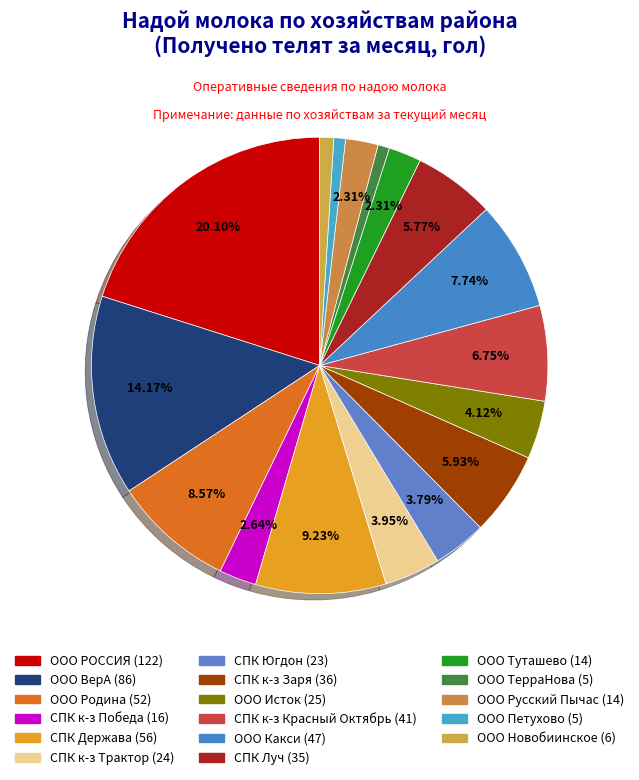

Count the number of slices in the pie.

17